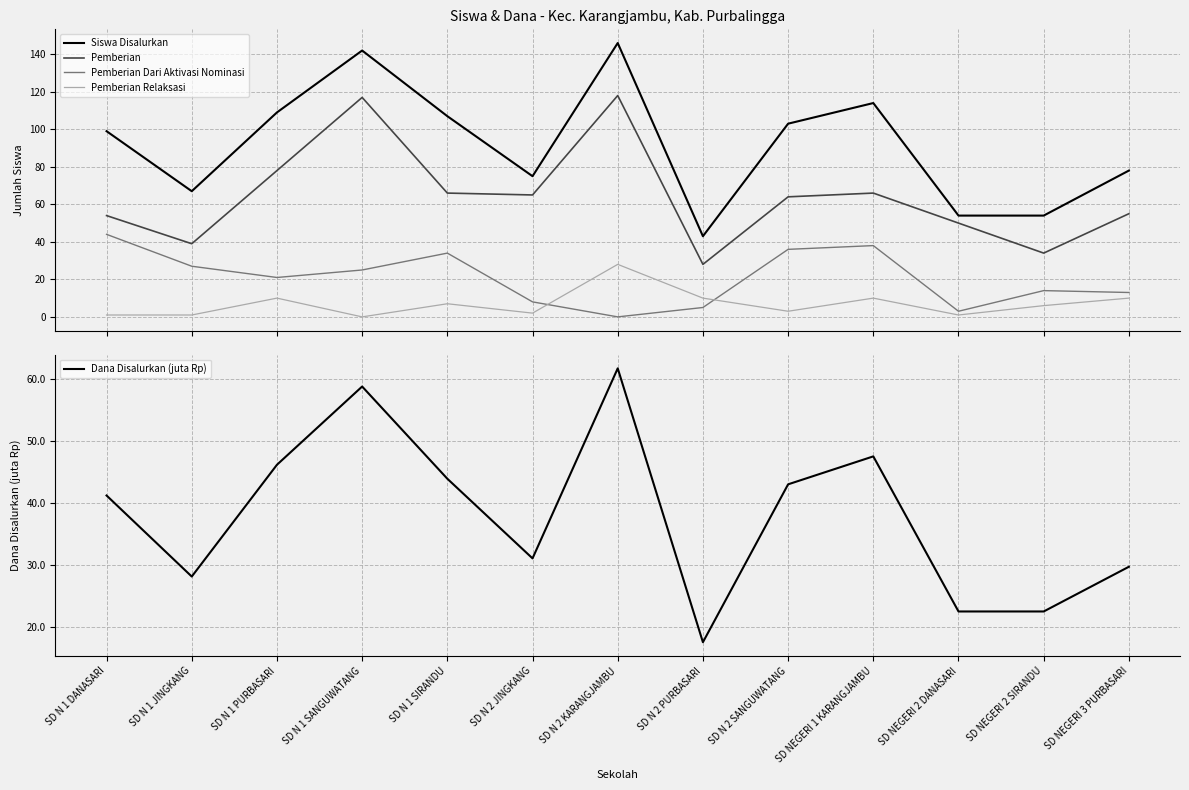

What is the value of the Pemberian Dari Aktivasi Nominasi point at the 1st from the left?

44.0